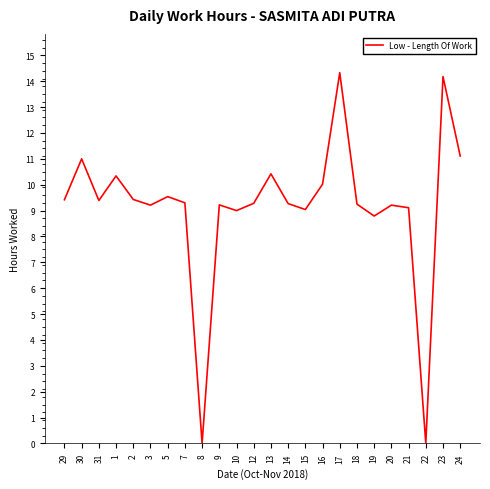

Does the chart have visible grid lines?

No